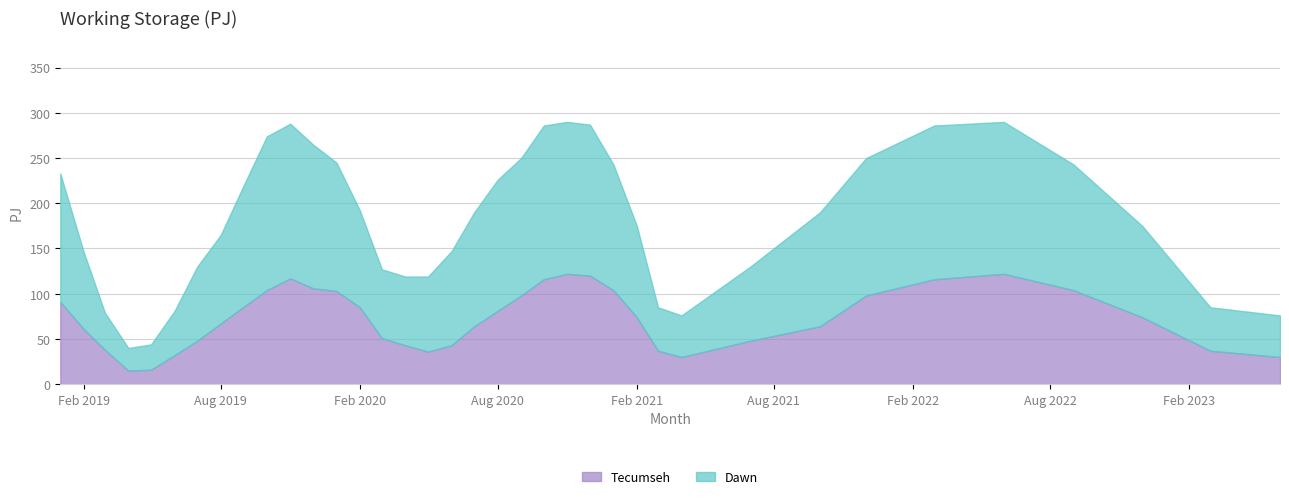

At which category is the sum across all series the highest?

2020-11